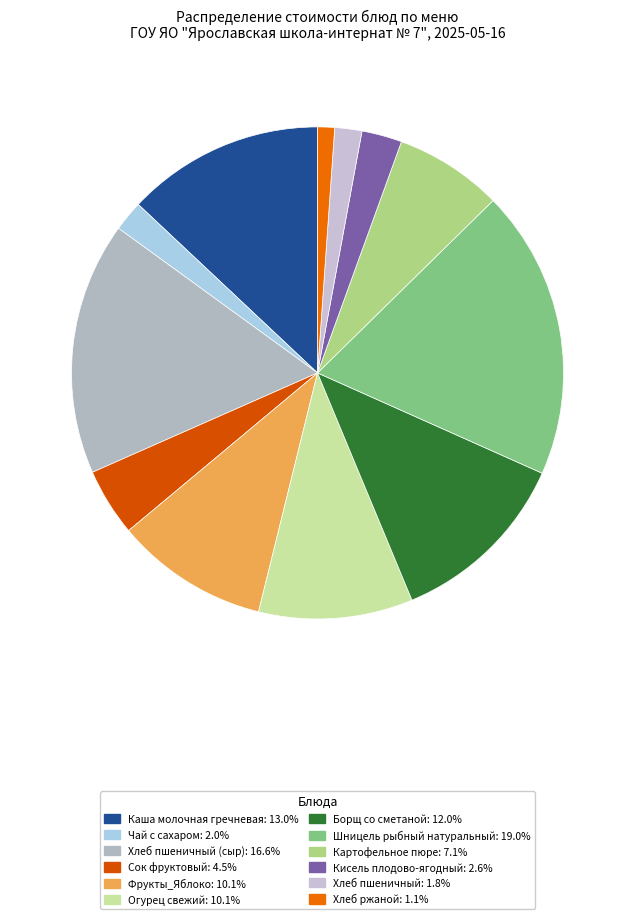

Count the number of slices in the pie.

12